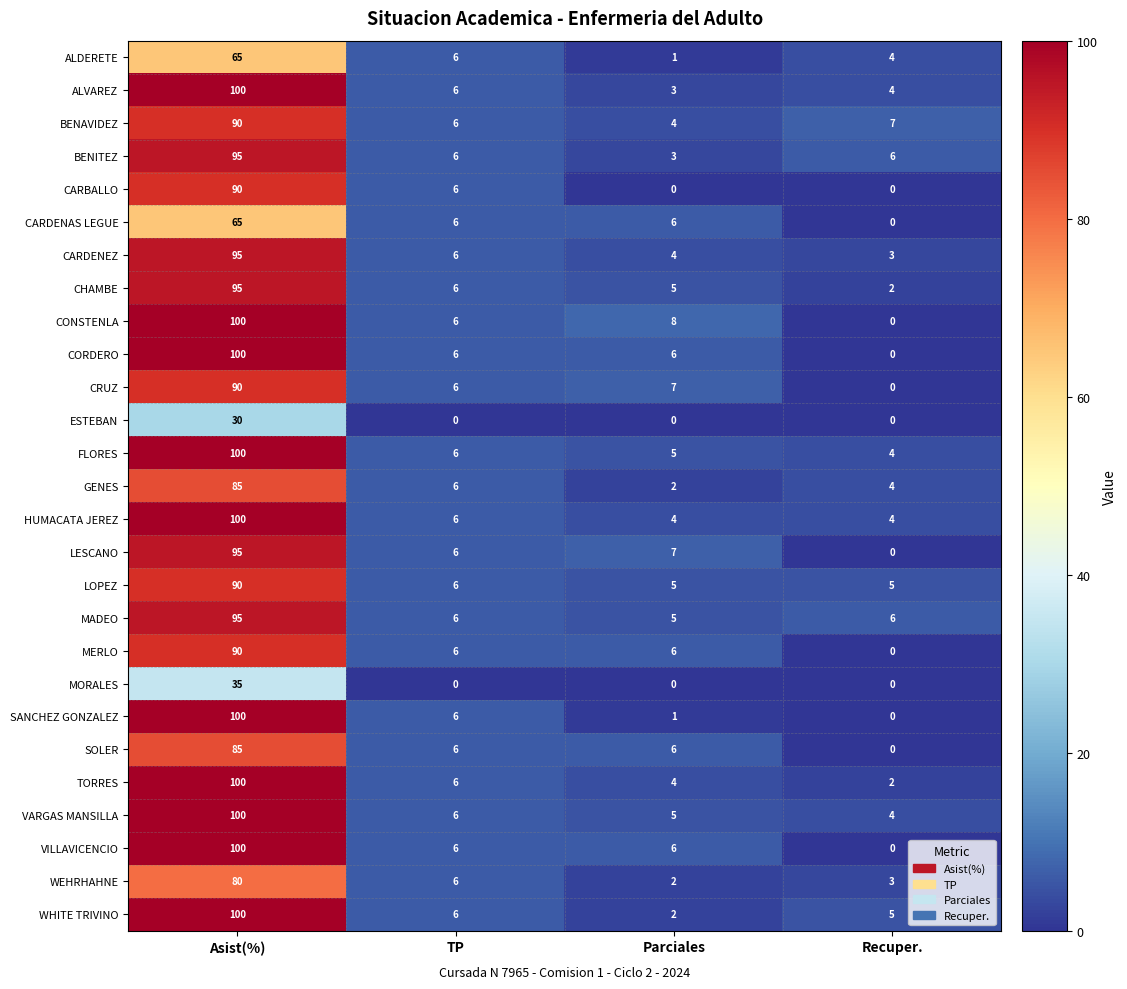

How many distinct data groups are displayed?

27